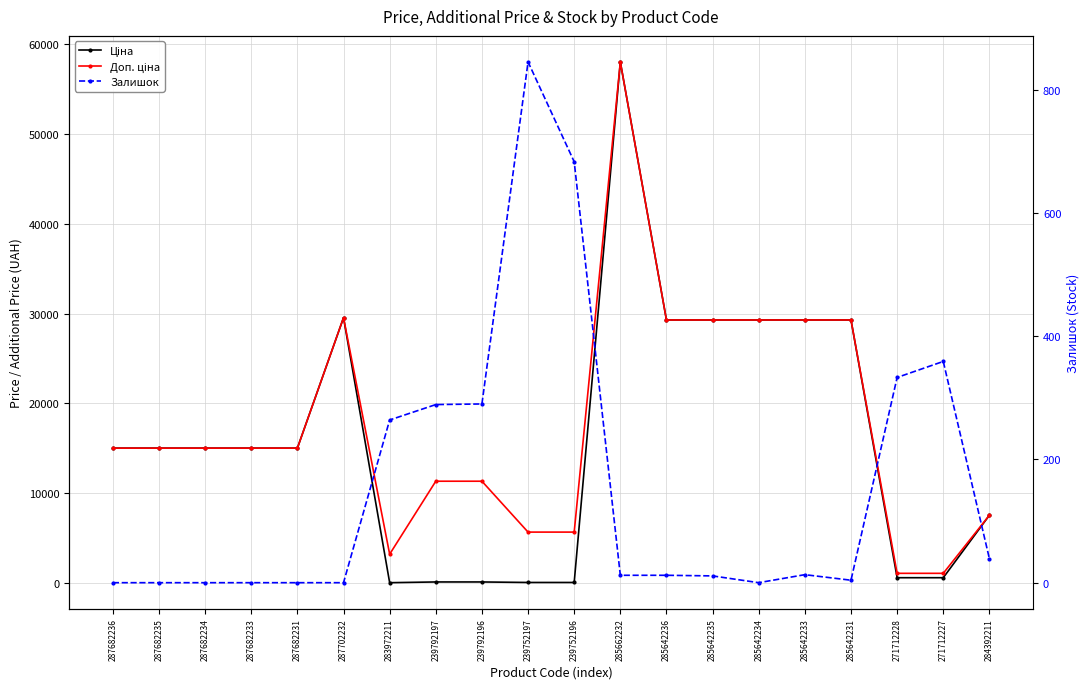

True or false: Залишок and Доп. ціна intersect in this chart.

False